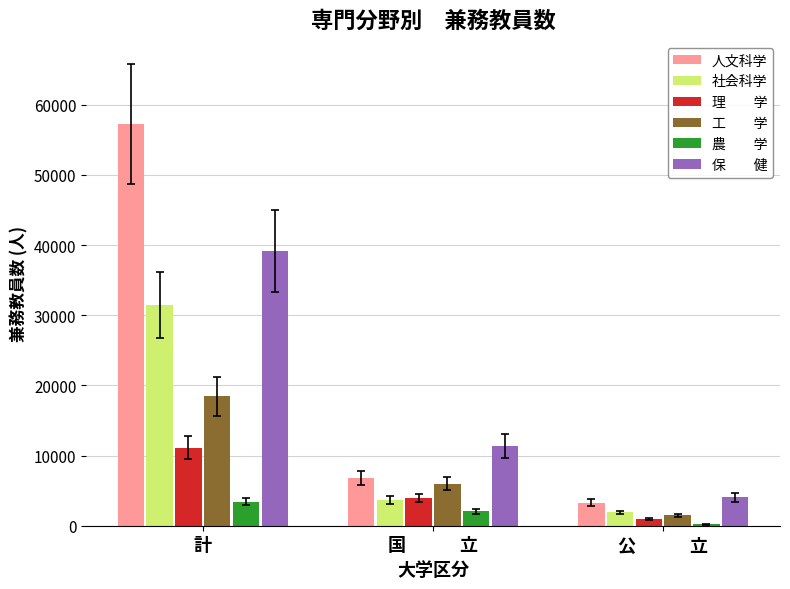

At which category is the sum across all series the highest?

計